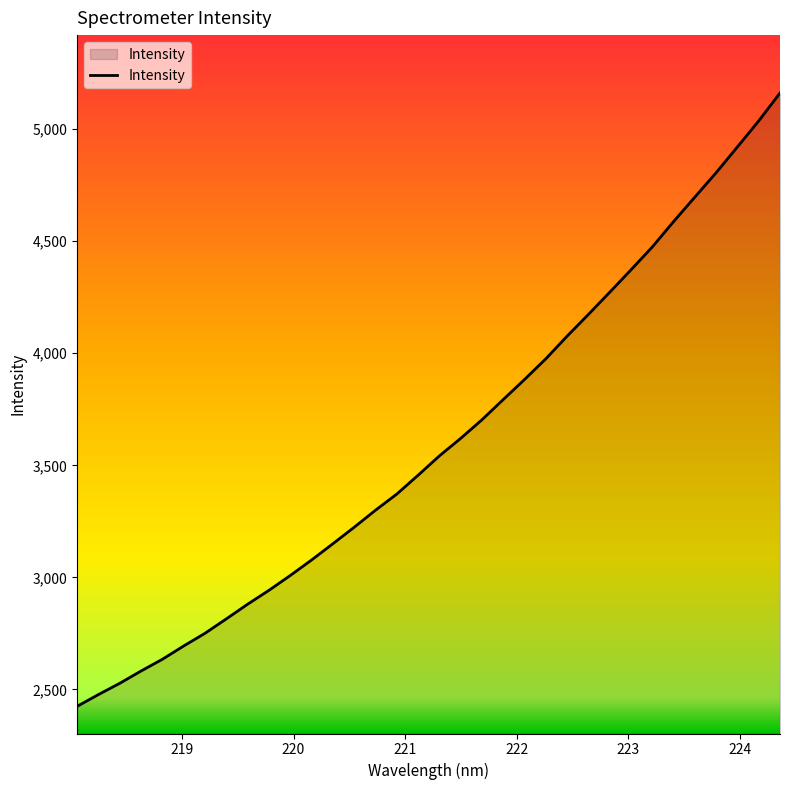

What is the difference between the maximum and minimum values?

2737.5